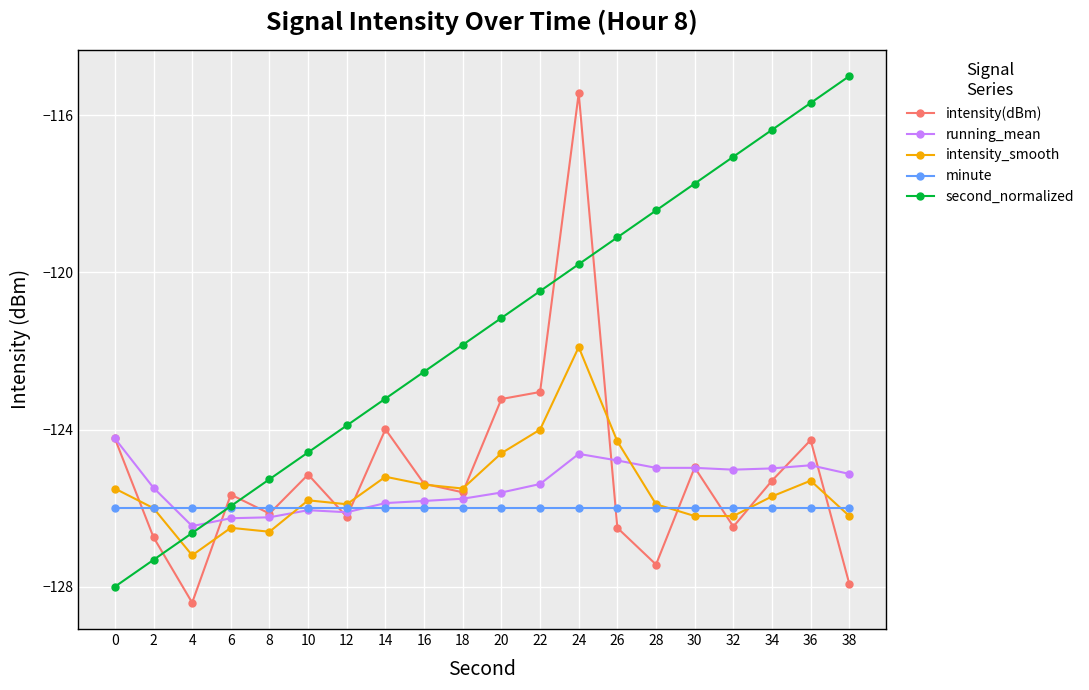

Is the value of intensity(dBm) at 12 greater than the value of minute at 16?

No